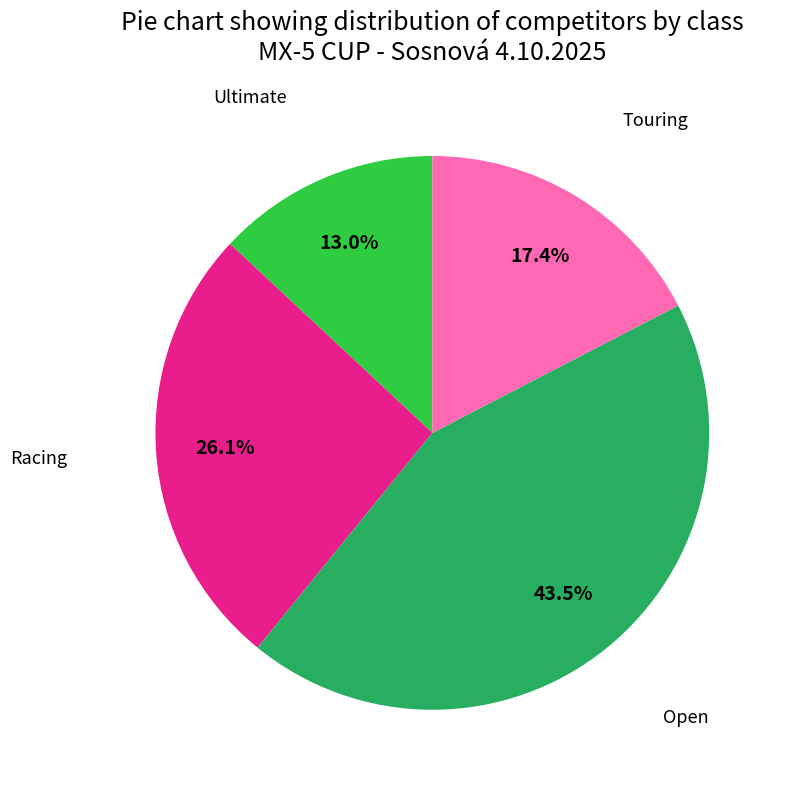

Count the number of slices in the pie.

4